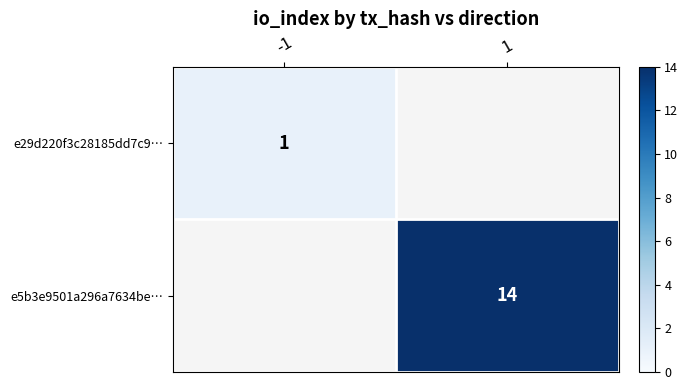

Is it true that e5b3e9501a296a7634be… equals 3 at 1?

False